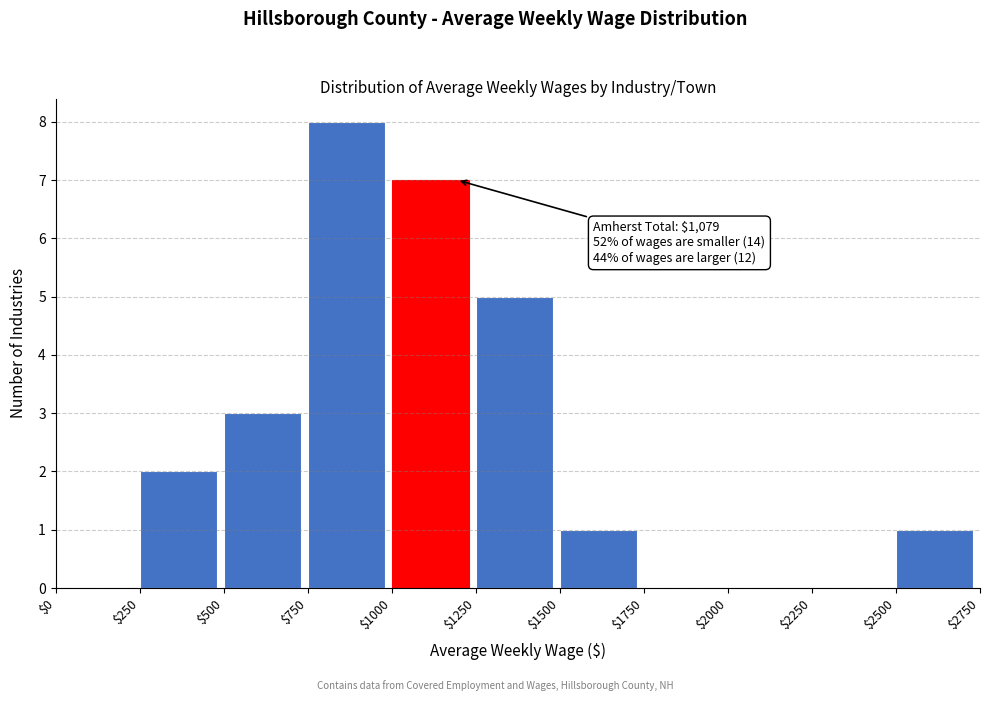

Which range on the x-axis has the tallest bar?

$750 to $1000